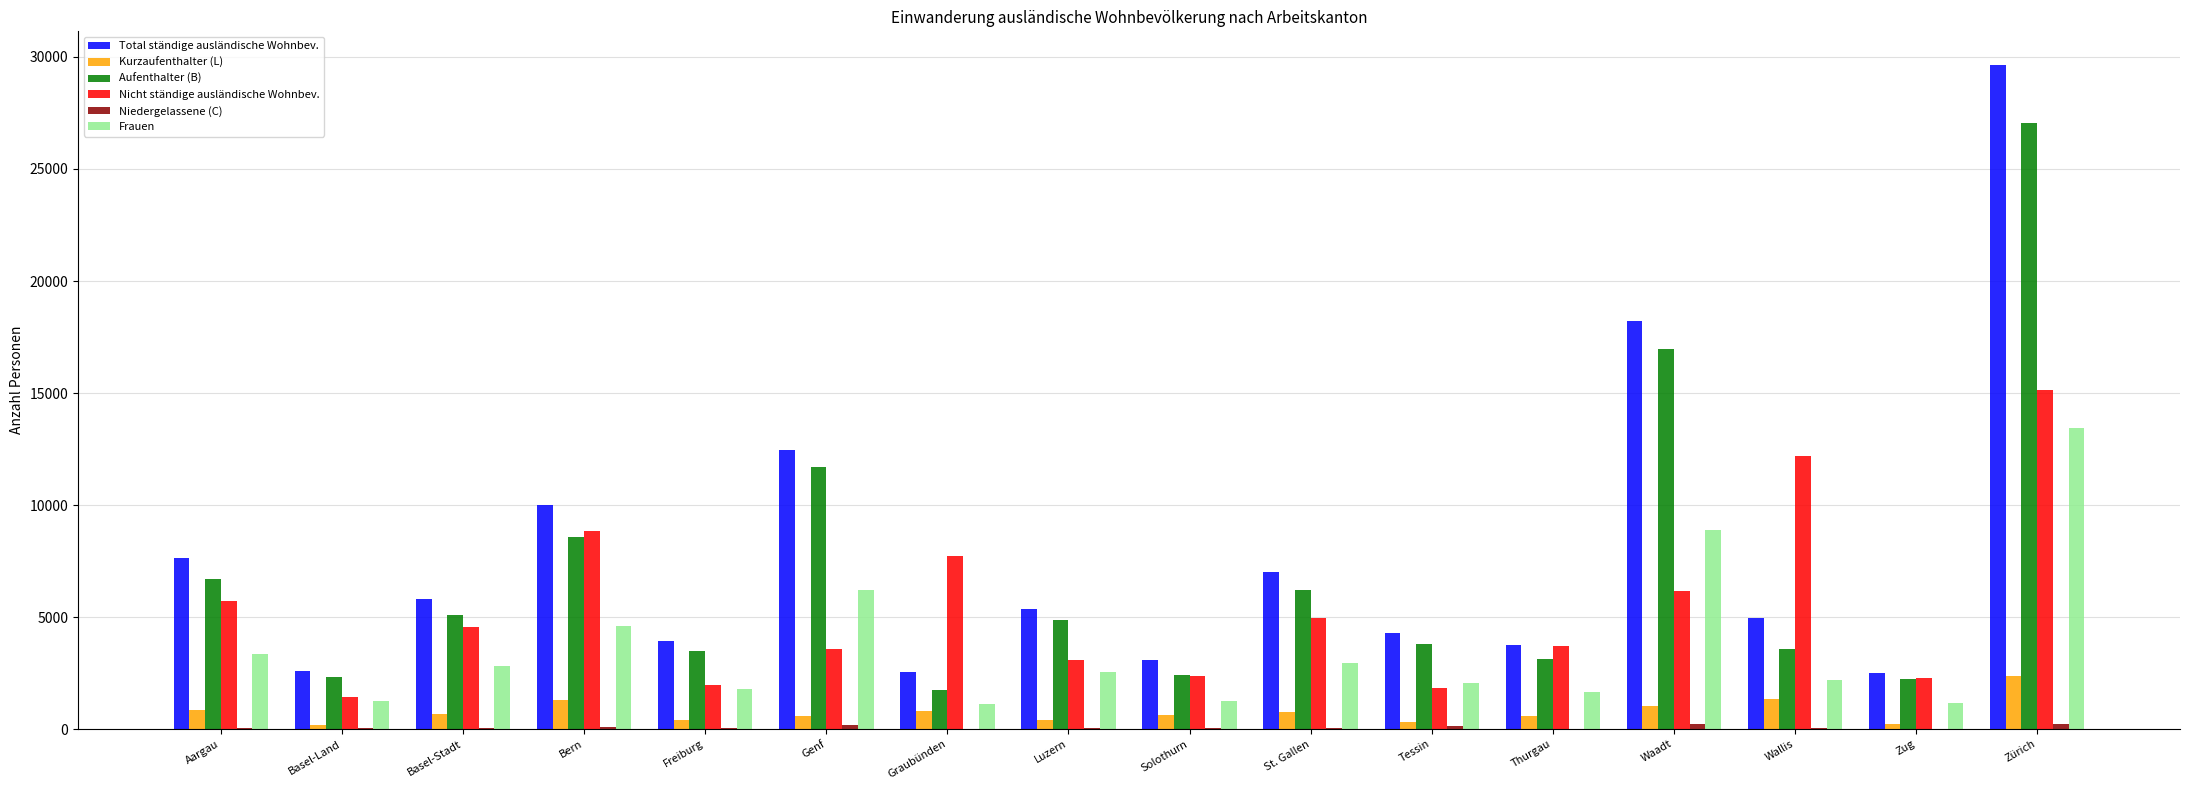

Which series has the largest total across all categories?

Total ständige ausländische Wohnbev.